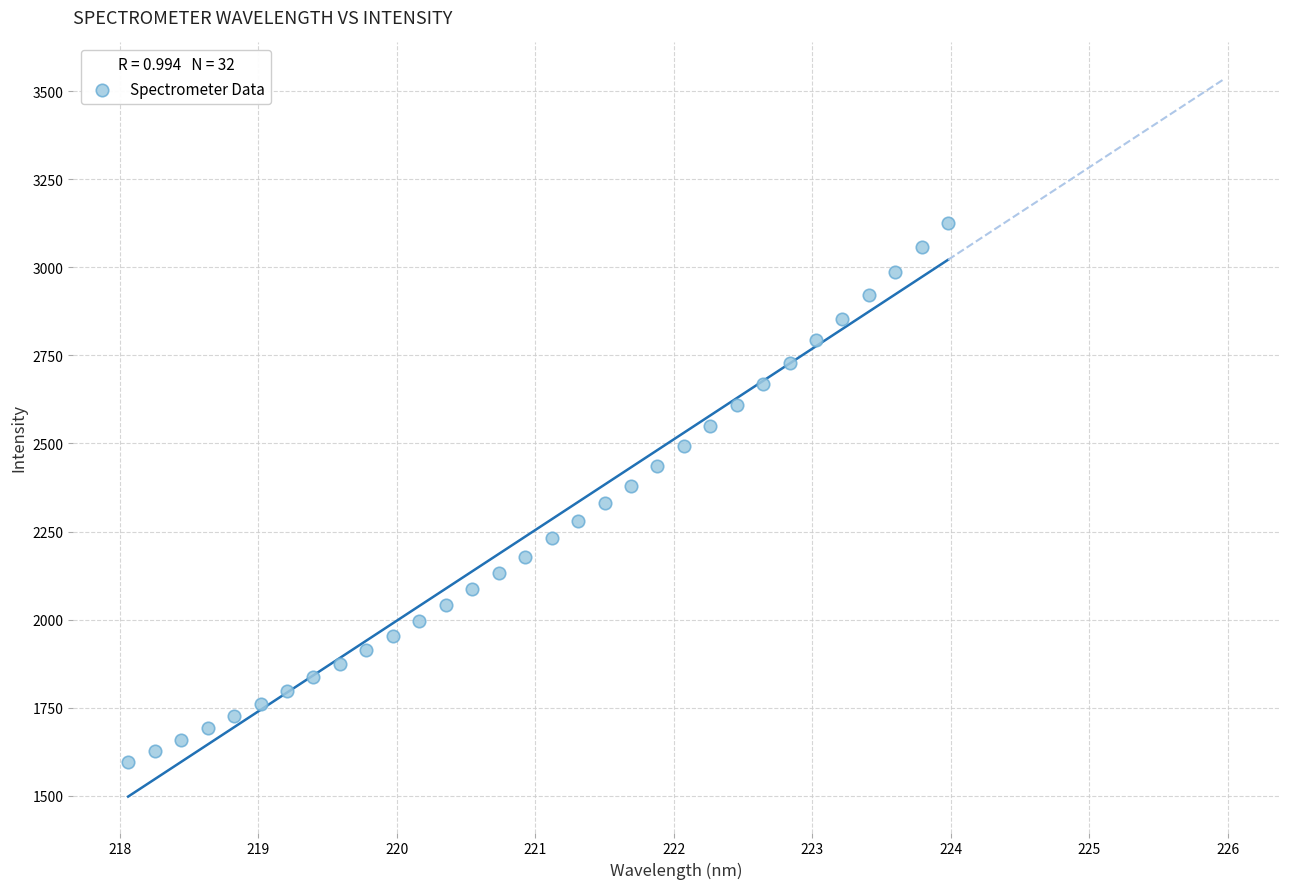

What is the range of Y values (max minus min)?

1529.9